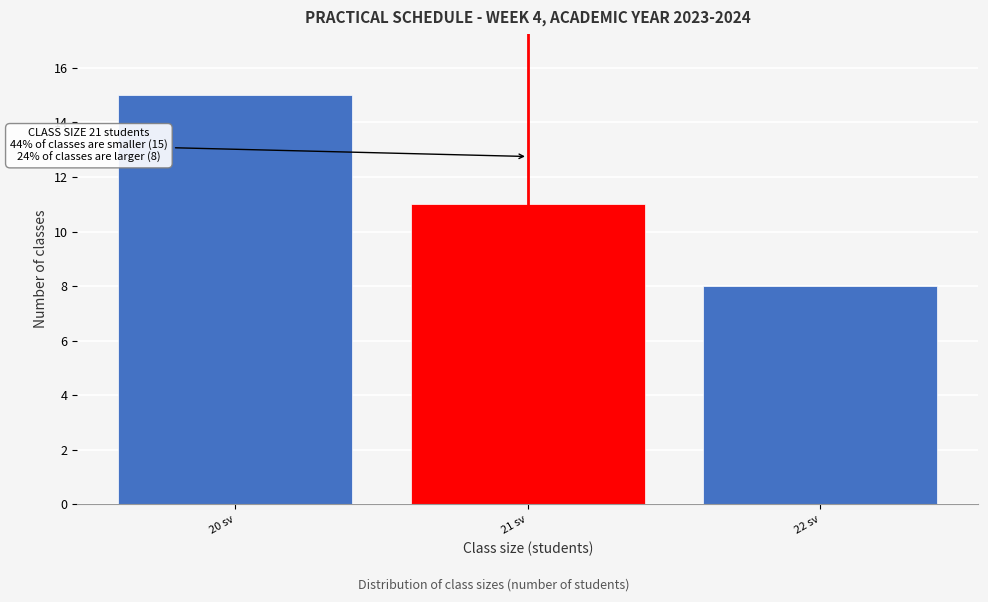

Reading right to left, list all the values displayed in this chart.

22 sv=8	21 sv=11	20 sv=15